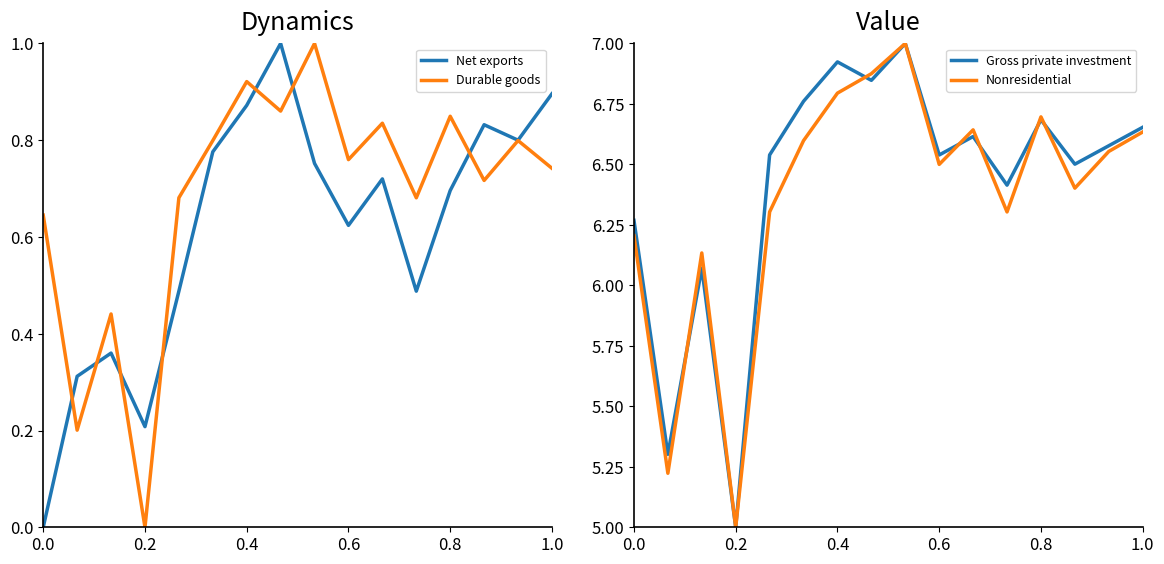

How many lines are shown in the chart?

4